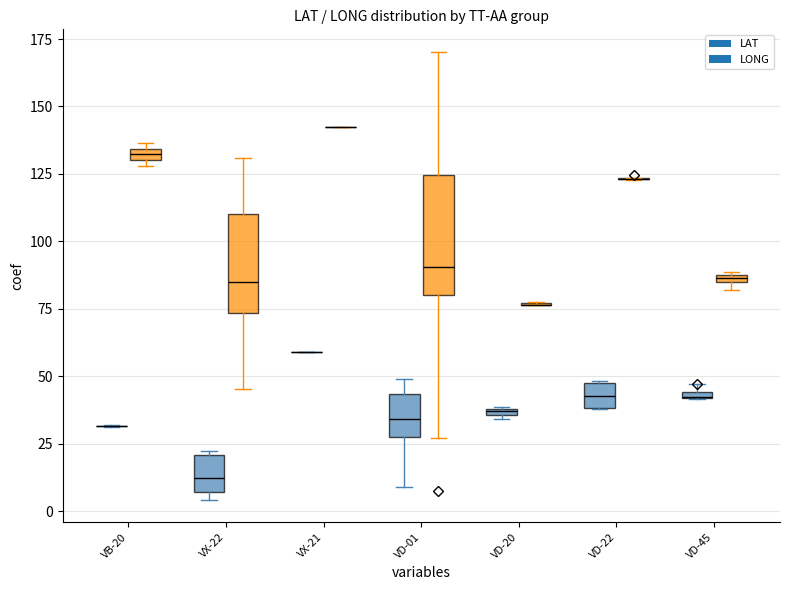

What is the total value across all series at SN-VX-22?

109.1